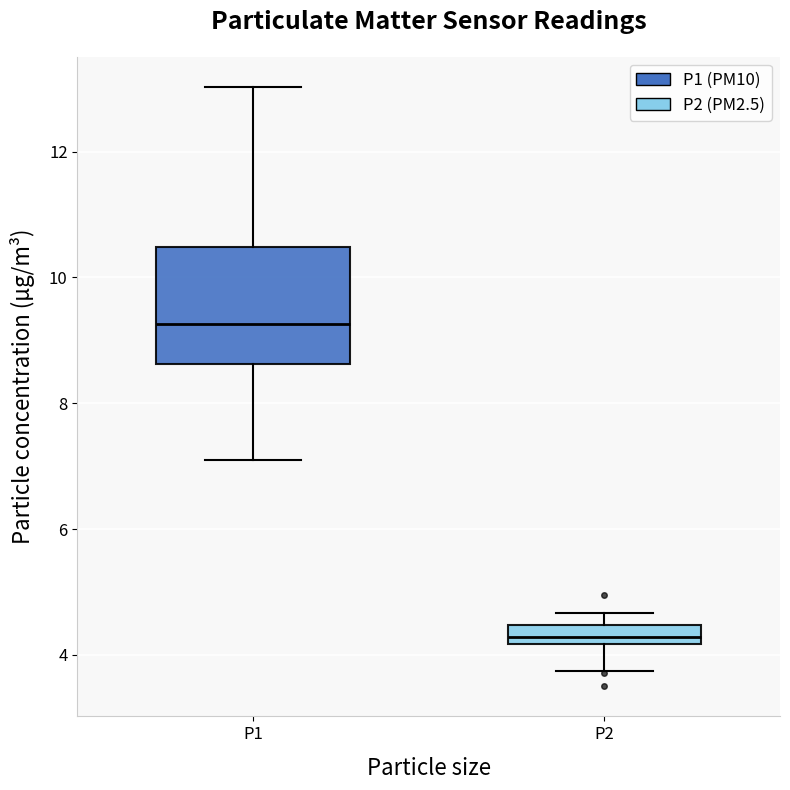

Where does the lower whisker of the box for P1 end on the y-axis? The values are not printed on the chart, so give them approximately, as read against the axis.

7.2